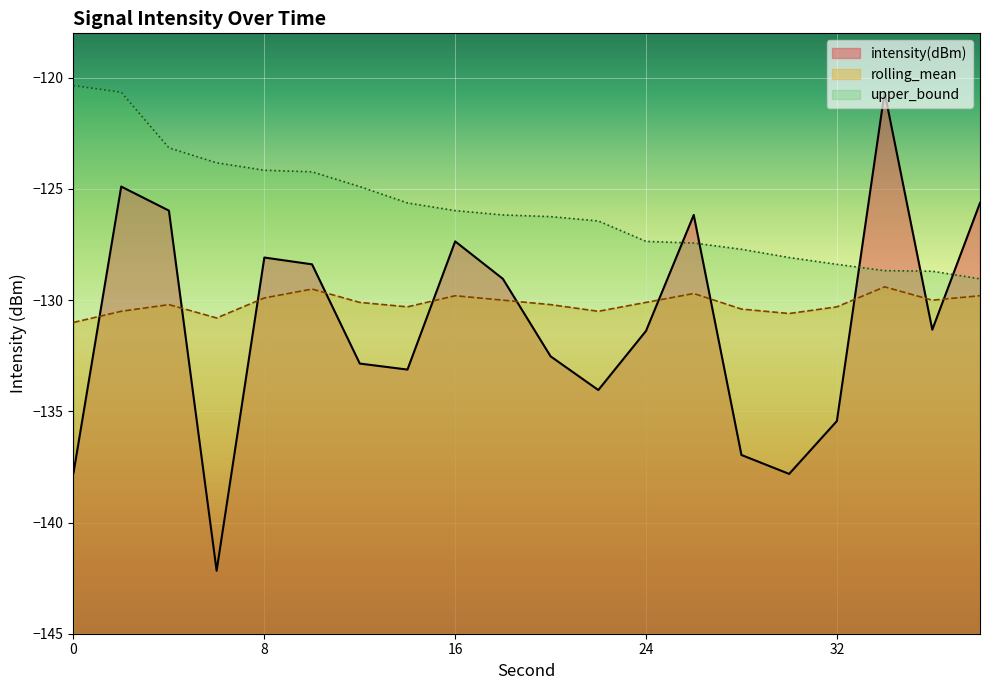

How many data points in upper_bound are above -126?

9